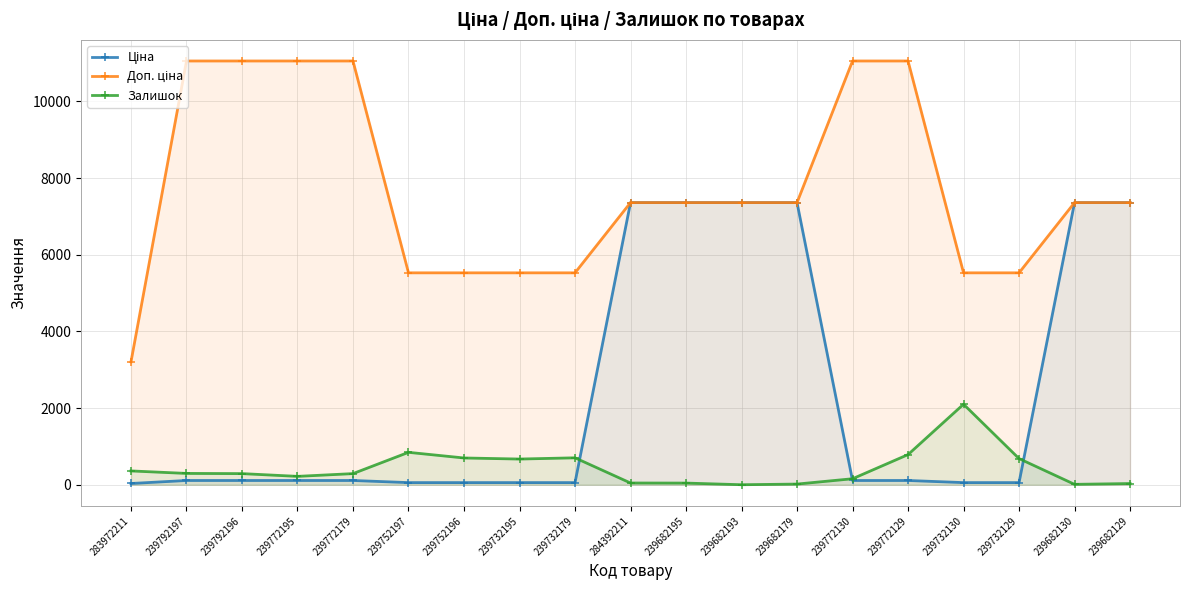

The value of Ціна at 239682179 is 4179.8. True or false?

False